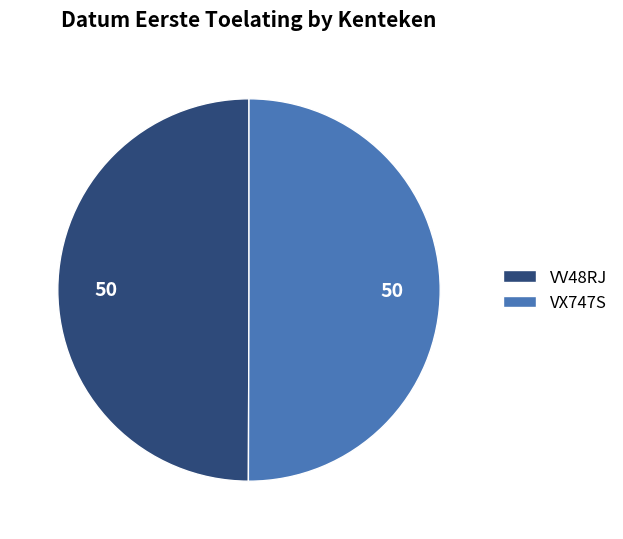

The VV48RJ slice represents 50% of the pie. True or false?

True